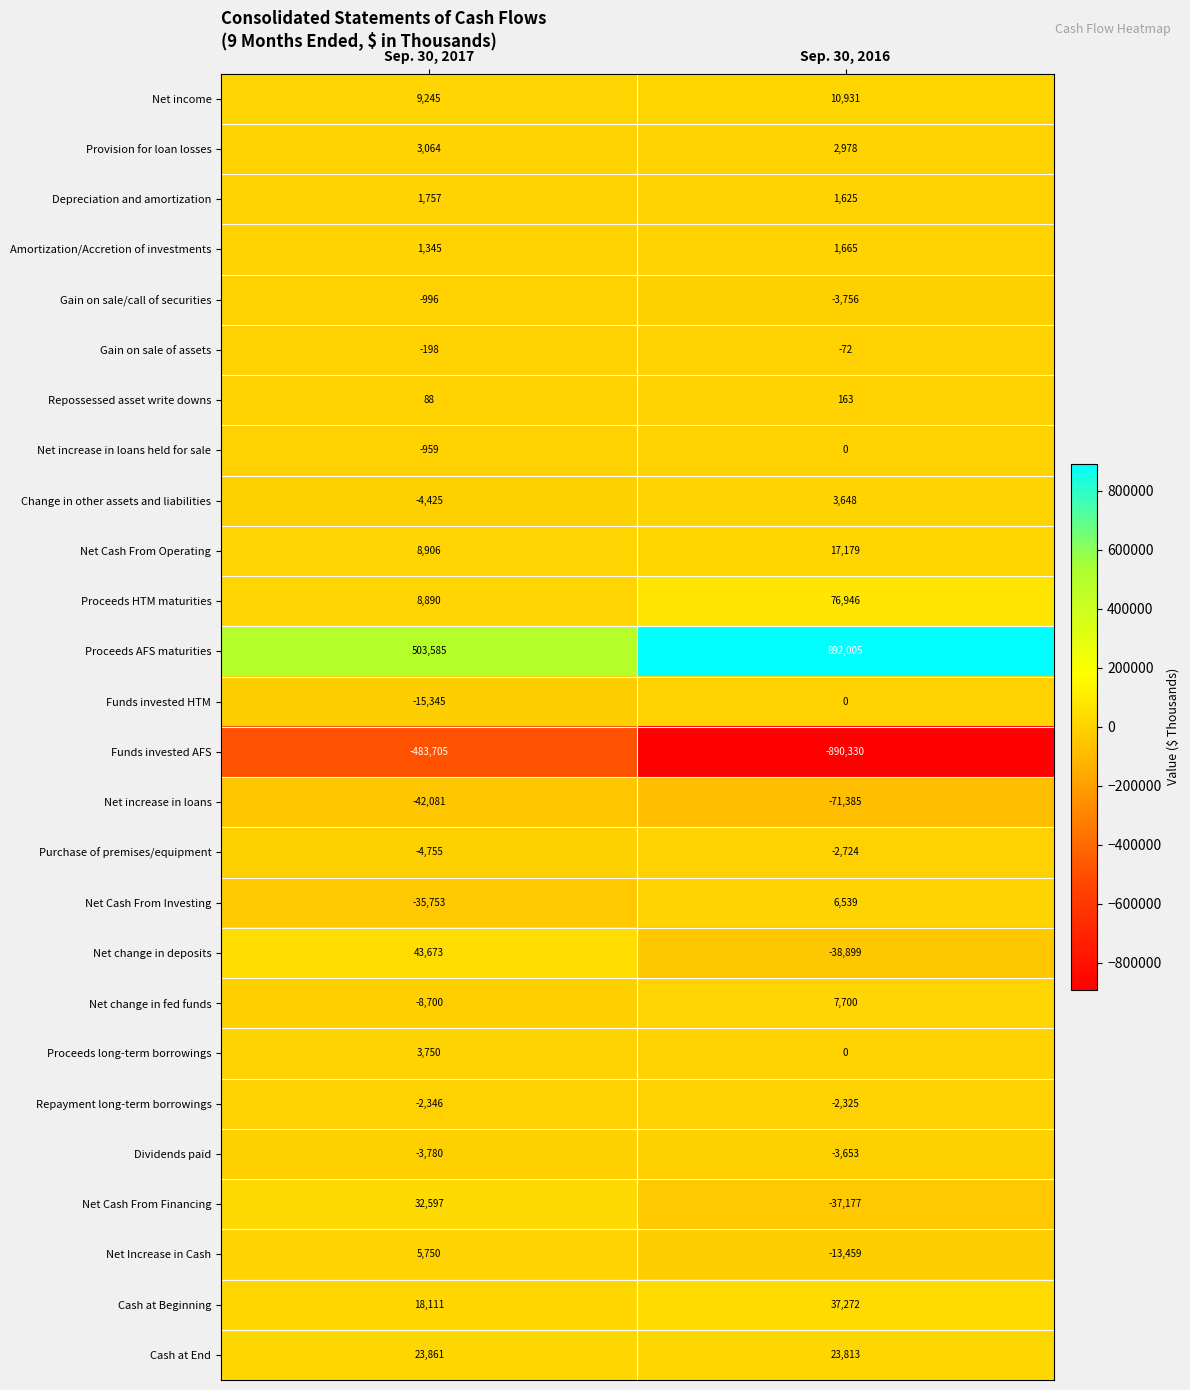

What is the difference between the Proceeds AFS maturities values at Sep. 30, 2017 and Sep. 30, 2016?

388420